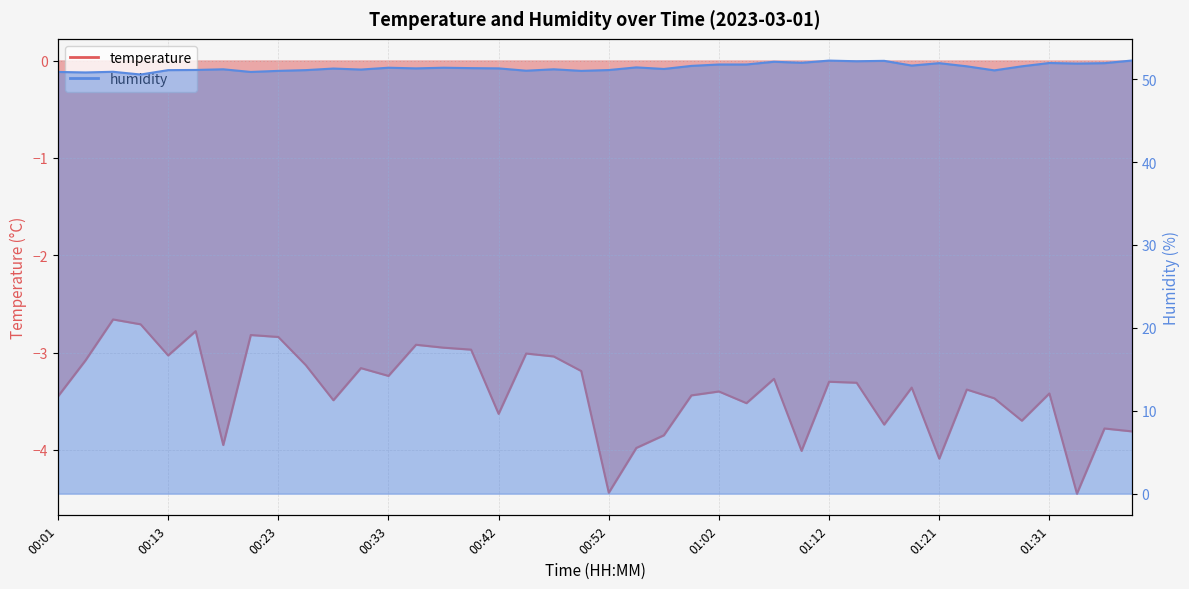

Rank the categories by humidity value from lowest to highest.

00:08, 00:03, 00:01, 00:21, 00:06, 00:23, 00:50, 00:45, 01:26, 00:13, 00:25, 00:52, 00:16, 00:30, 00:18, 00:47, 00:57, 00:28, 00:35, 00:42, 00:40, 00:33, 00:38, 00:55, 01:24, 01:29, 01:00, 01:19, 01:02, 01:04, 01:34, 01:21, 01:36, 01:31, 01:09, 01:07, 01:14, 01:16, 01:12, 01:38